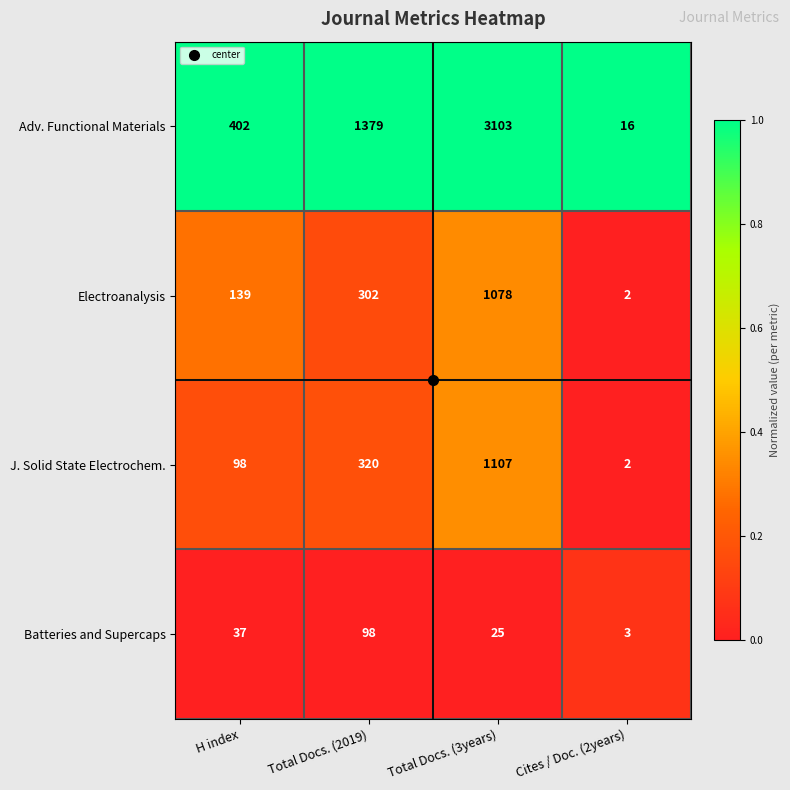

Where is J. Solid State Electrochem. nearest to the value 554?

Total Docs. (2019)